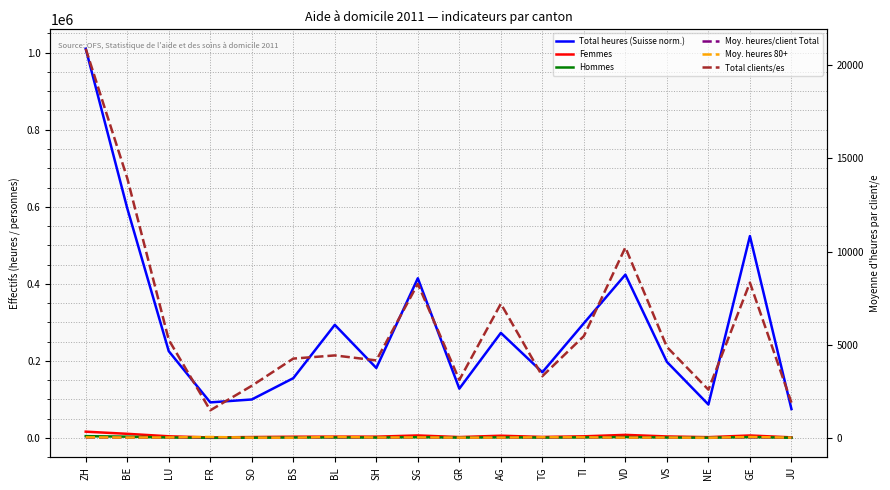

Reading left to right, what are all the values shown in this chart?

Total heures (Suisse norm.): 1010230	596235	225230	92251	99804	155096	293531	181581	414449	127888	272648	170474	297711	423844	197362	86706	523928	74984
Femmes: 16229	10659	4240	1237	2292	3143	3398	3283	6403	2252	5721	2578	4167	7907	3836	2017	6348	1488
Hommes: 4627	3274	1039	267	526	1130	1045	894	1870	879	1488	756	1311	2316	1059	593	1989	430
Moy. heures/client Total: 48	43	43	61	35	36	66	43	50	41	38	51	54	41	40	33	63	39
Moy. heures 80+: 60	49	53	79	43	41	78	51	56	45	47	62	60	44	49	38	76	45
Total clients/es: 20856	13933	5279	1504	2818	4273	4443	4177	8273	3131	7209	3334	5478	10223	4895	2610	8337	1918